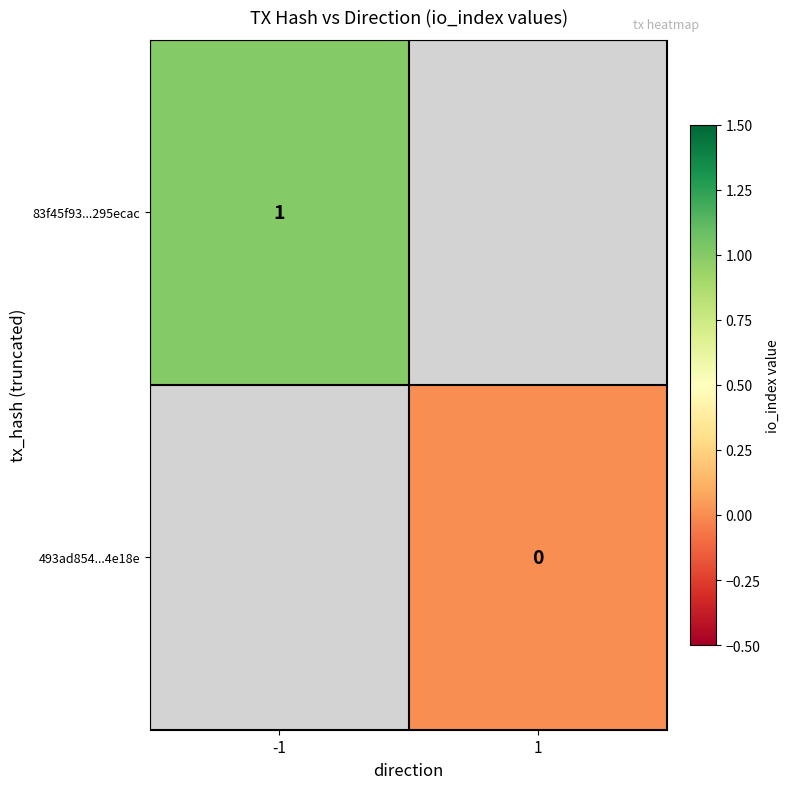

Which label corresponds to the largest value in the chart?

-1